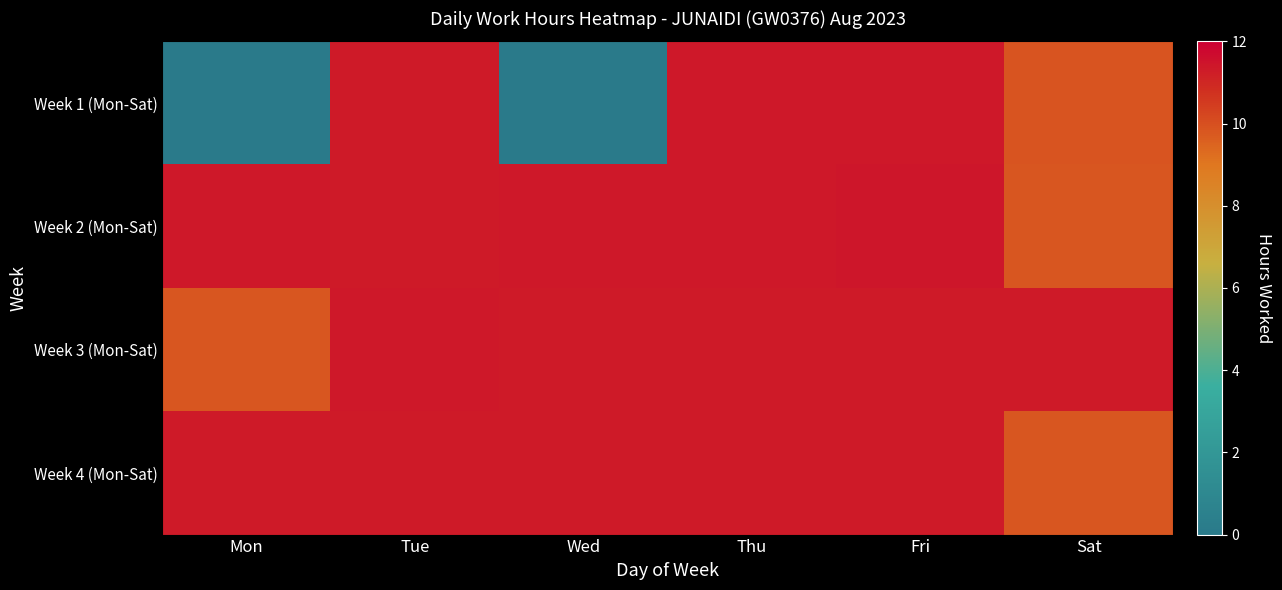

Rank the series at Mon from highest to lowest value.

Week 2 (Mon-Sat), Week 4 (Mon-Sat), Week 3 (Mon-Sat), Week 1 (Mon-Sat)